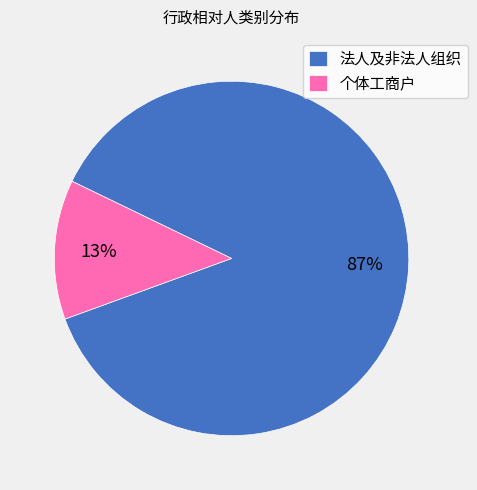

To the nearest percent, what is the average slice percentage?

50%